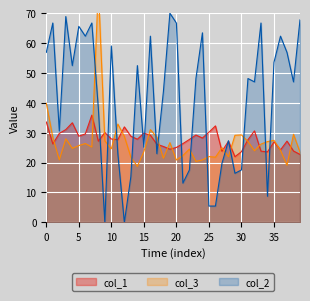

What are all the series names shown in the legend?

col_1, col_3, col_2